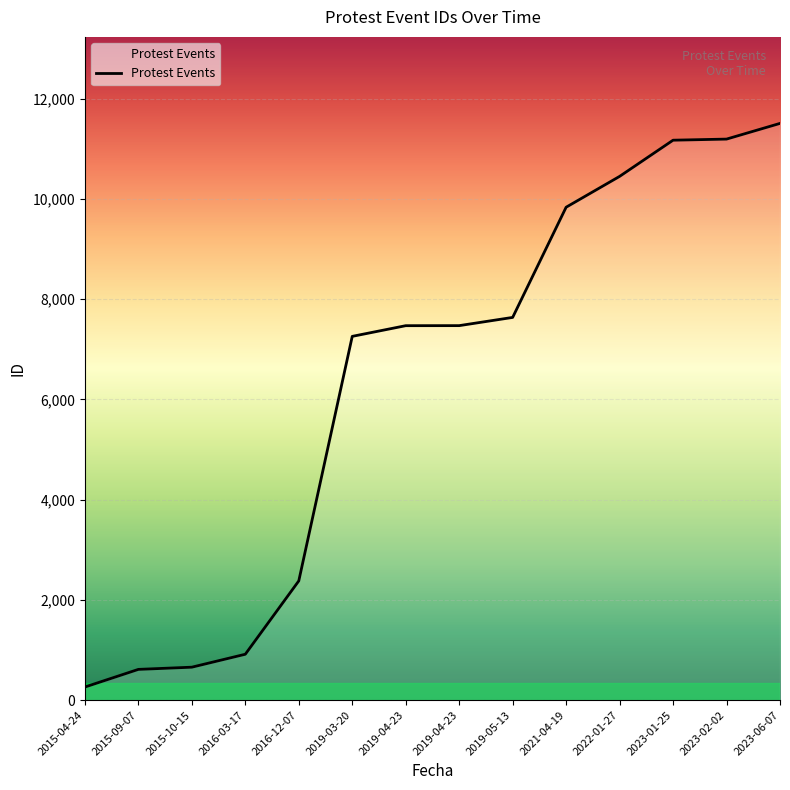

Rank the categories by value from highest to lowest.

2023-06-07, 2023-02-02, 2023-01-25, 2022-01-27, 2021-04-19, 2019-05-13, 2019-04-23, 2019-04-23, 2019-03-20, 2016-12-07, 2016-03-17, 2015-10-15, 2015-09-07, 2015-04-24